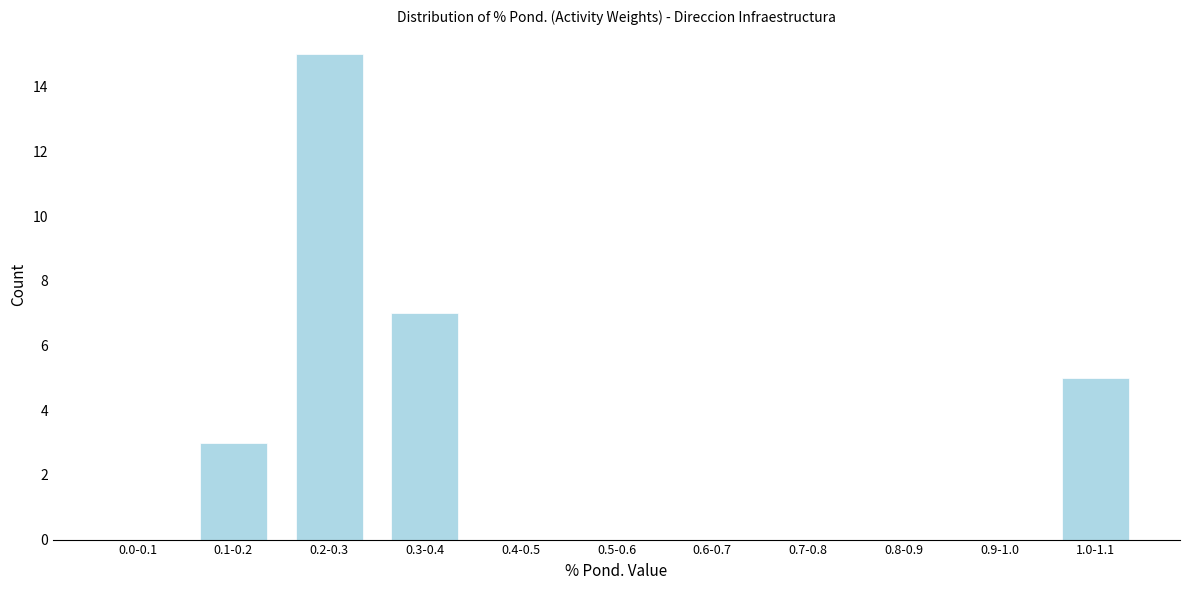

Reading right to left, transcribe all the data shown in this chart.

1.0-1.1=5	0.9-1.0=0	0.8-0.9=0	0.7-0.8=0	0.6-0.7=0	0.5-0.6=0	0.4-0.5=0	0.3-0.4=7	0.2-0.3=15	0.1-0.2=3	0.0-0.1=0